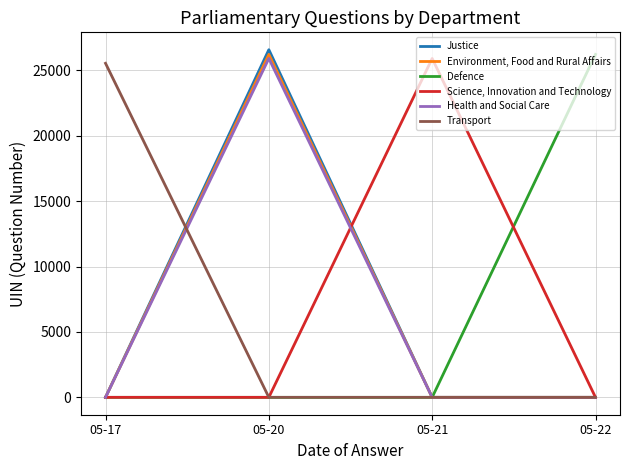

The value of Defence at 05-20 is -11433. True or false?

False